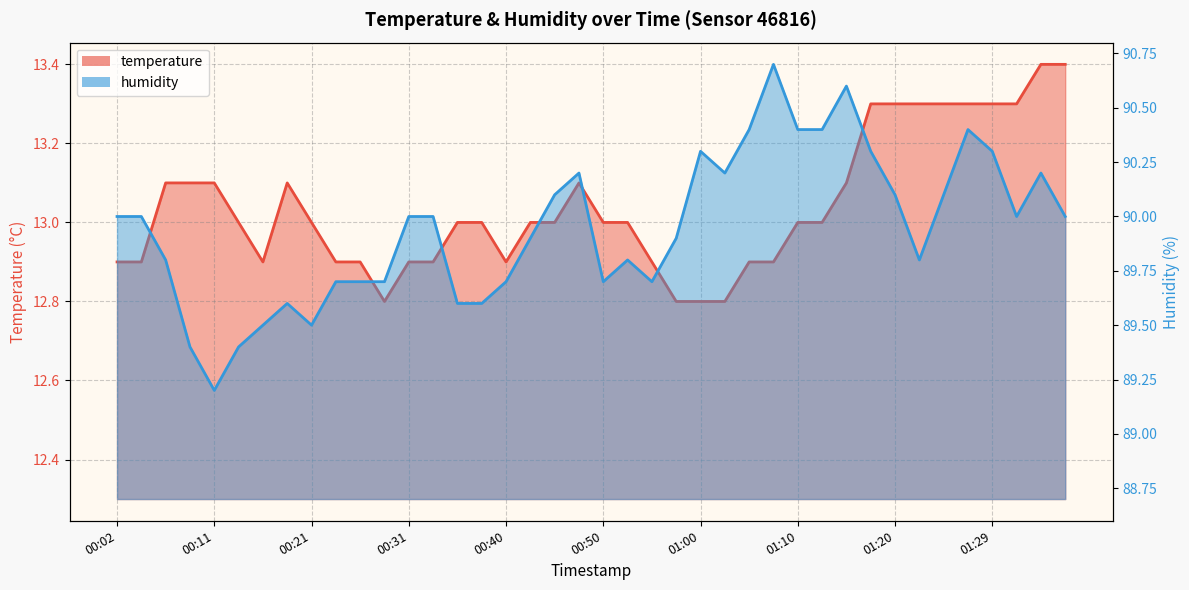

What is the sum of the temperature values at 01:22 and 01:29?

26.6